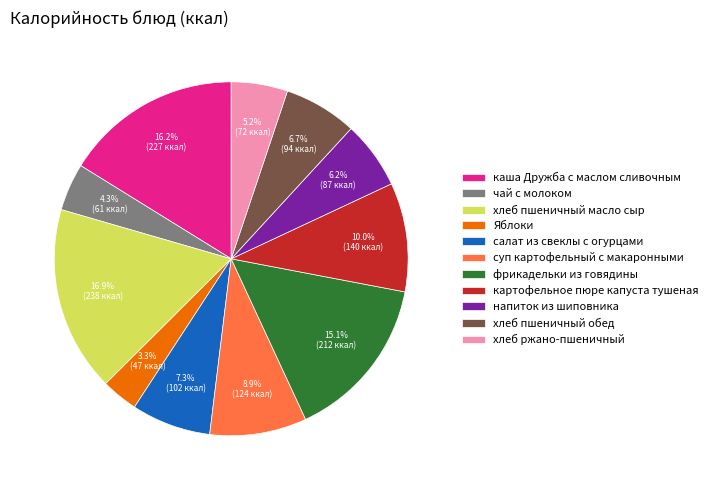

Is it true that хлеб пшеничный масло сыр is 22% of the pie?

False